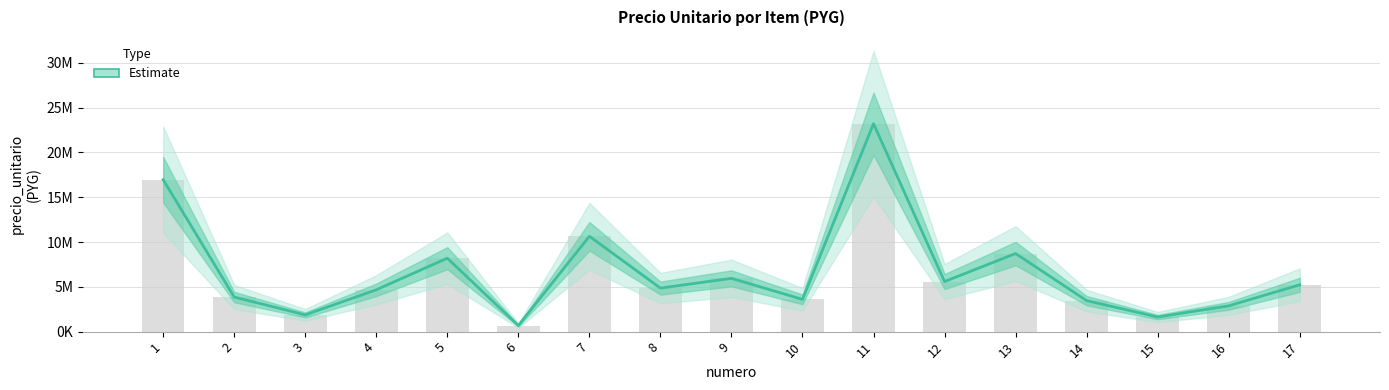

What is the value of the 11th bar from the left?

23210000